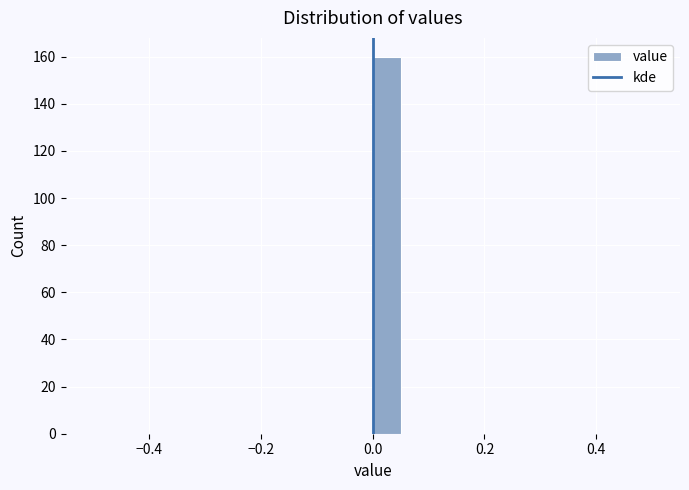

Read against the x-axis, roughly where is the centre of the tallest bar?

0.02